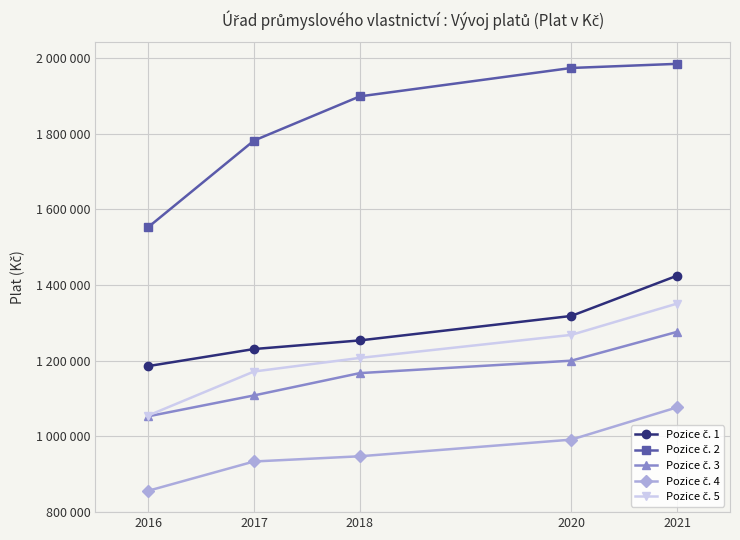

Which series changed the most between 2016 and 2017?

Pozice č. 2